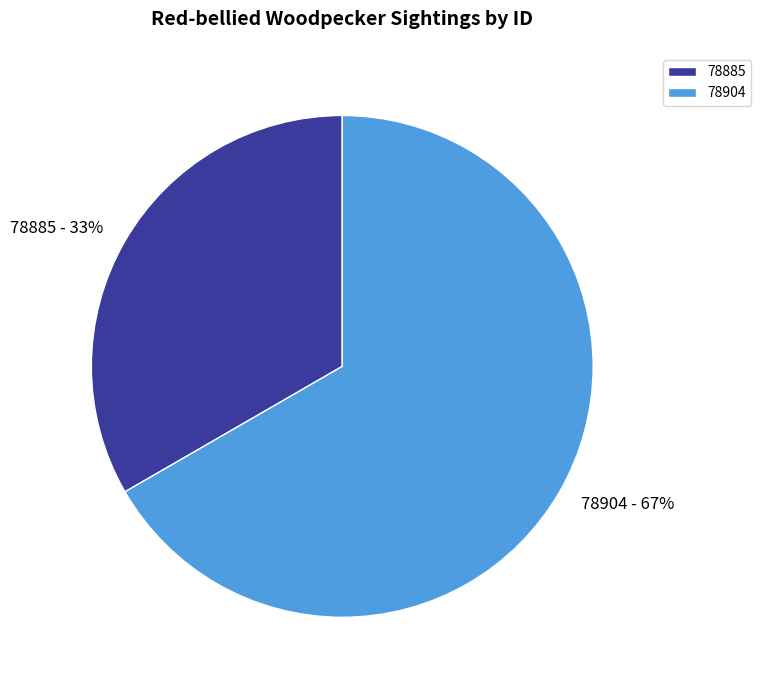

Which category accounts for the majority?

78904